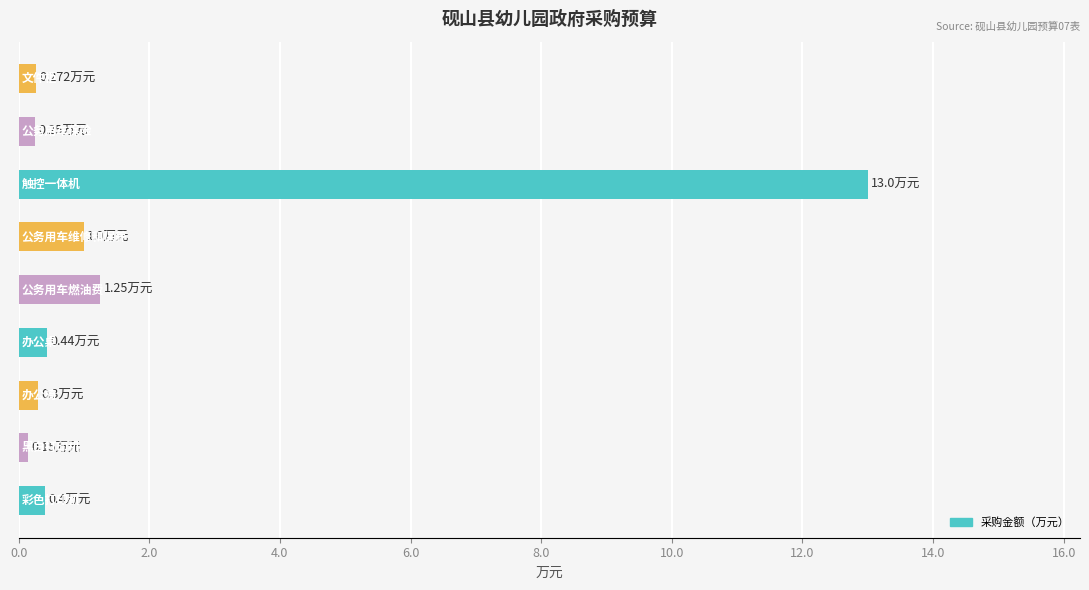

What is the sum of all values?

17.1